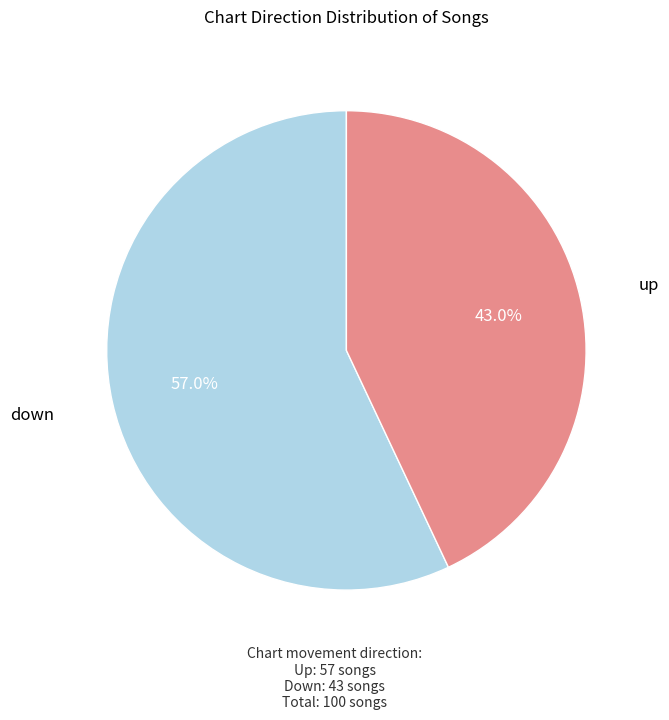

To the nearest percent, what is the difference between the down and up slice percentages?

14%